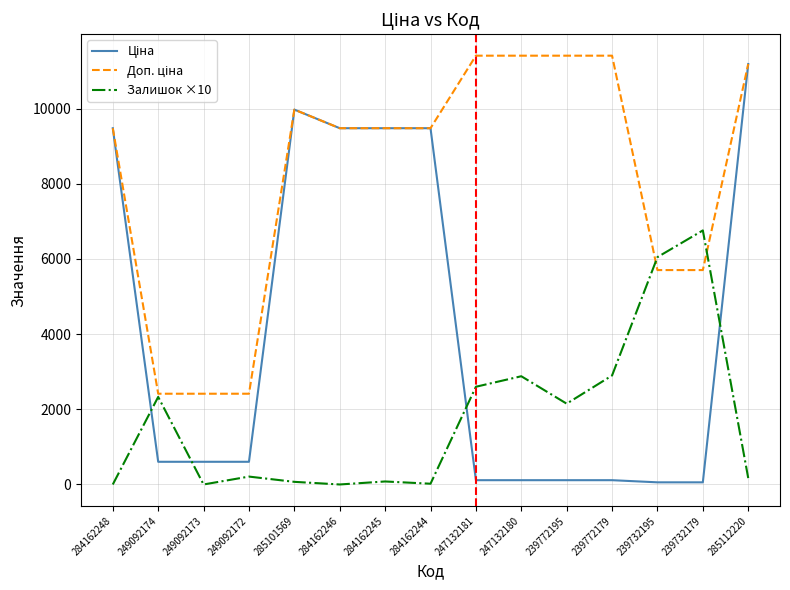

The value of Залишок ×10 at 247132180 is 1668.3. True or false?

False